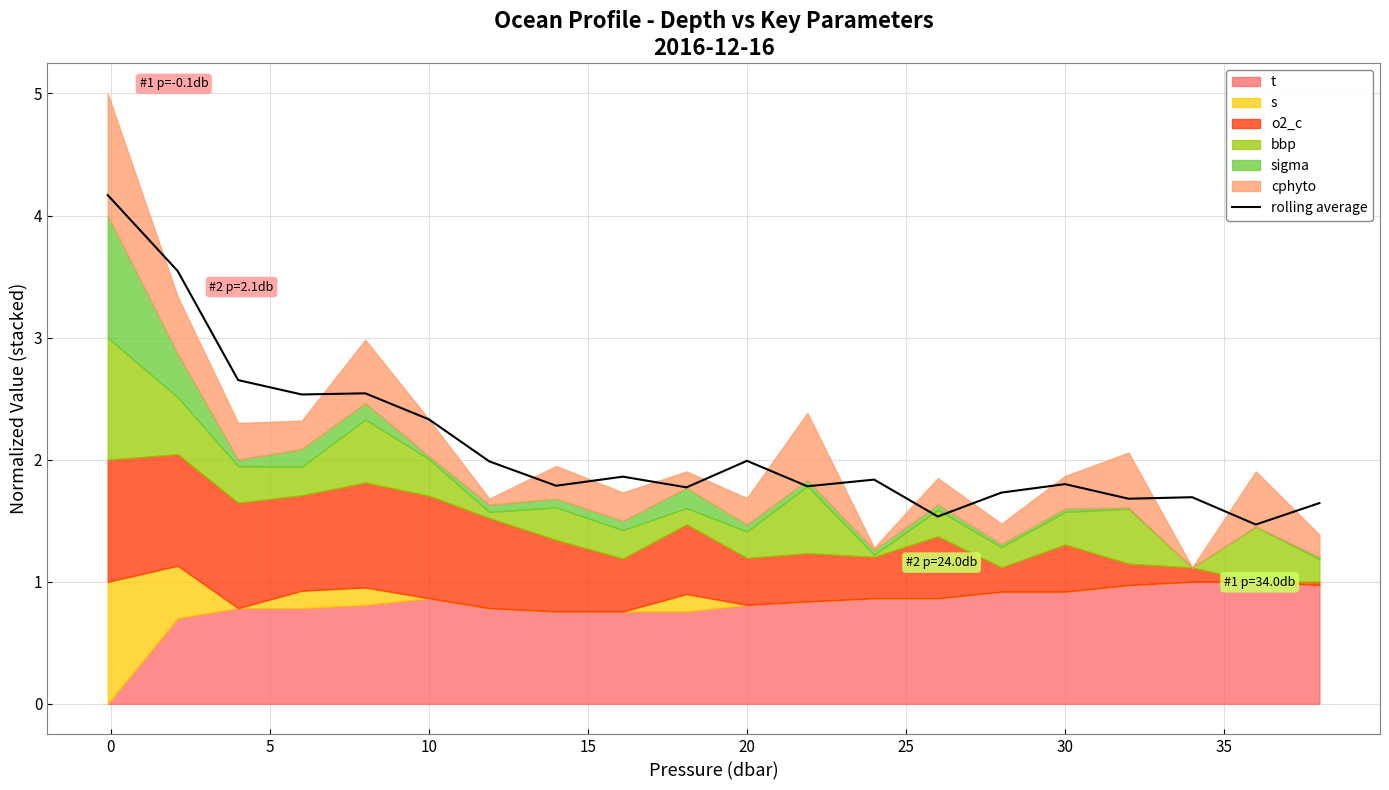

What is the highest value of the rolling average series?

4.2